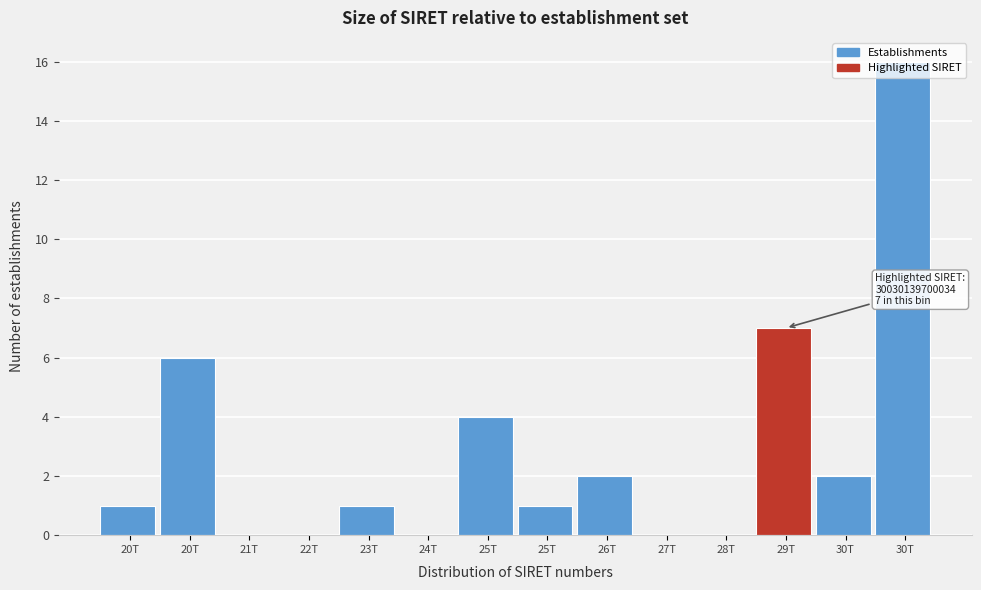

How many categories are shown in the chart?

14